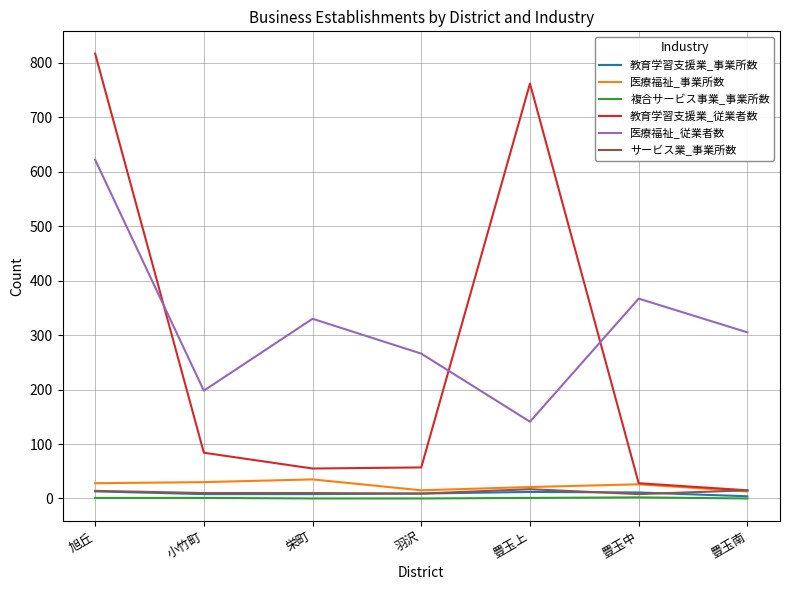

At which category is the sum across all series the highest?

旭丘